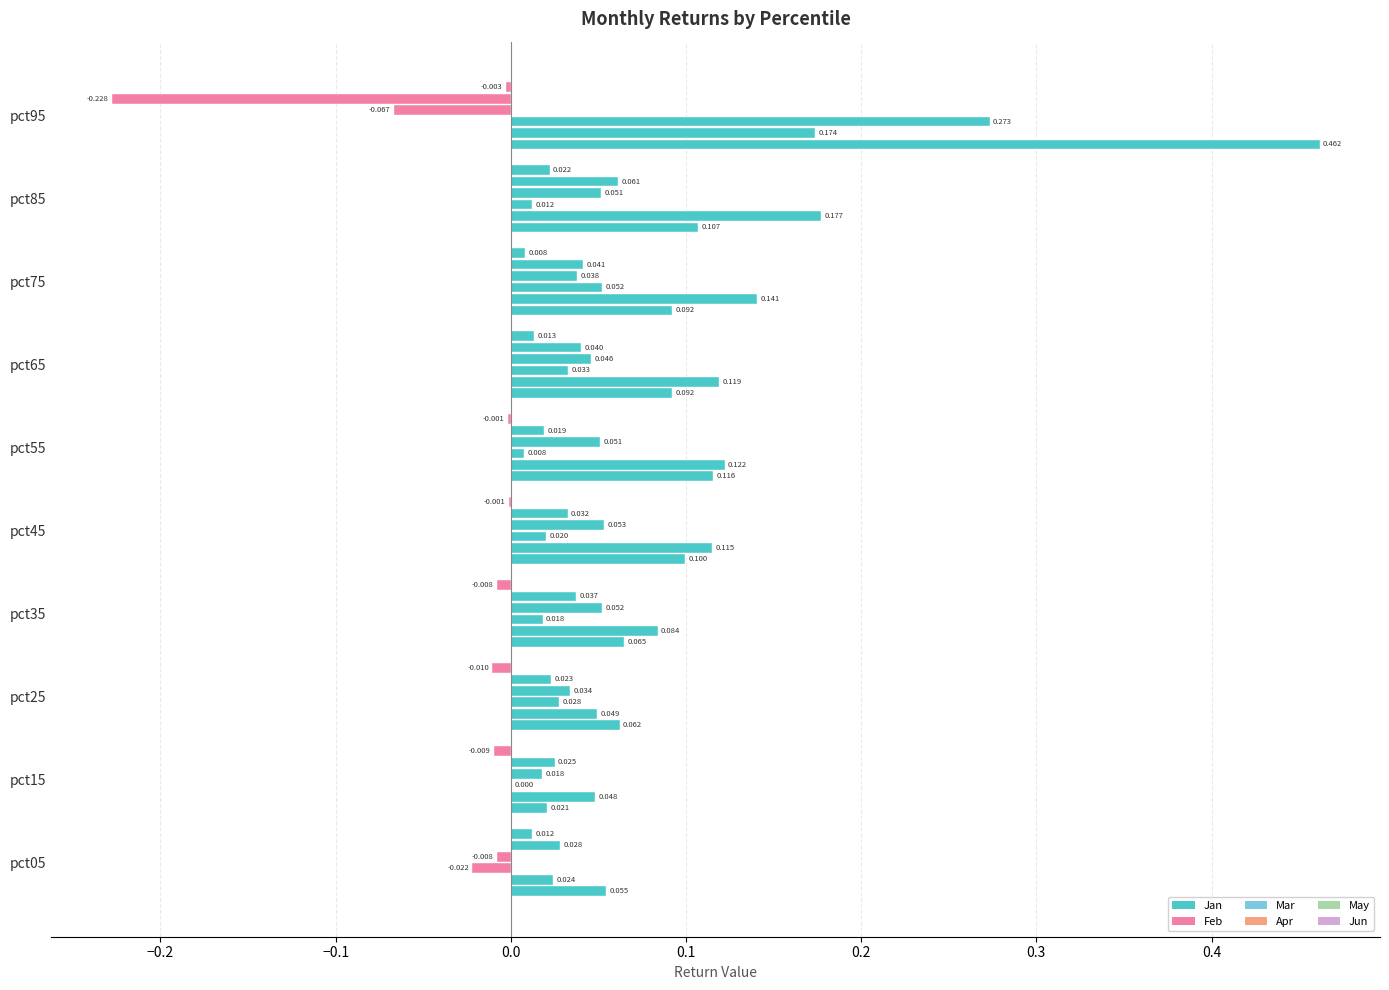

Is it true that Jun equals -0.0 at pct45?

True